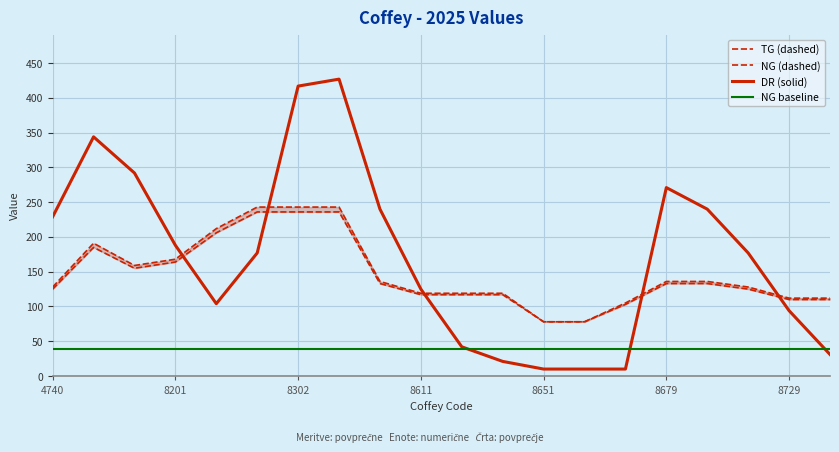

True or false: DR (solid) has a value of 26 at 8729.

False